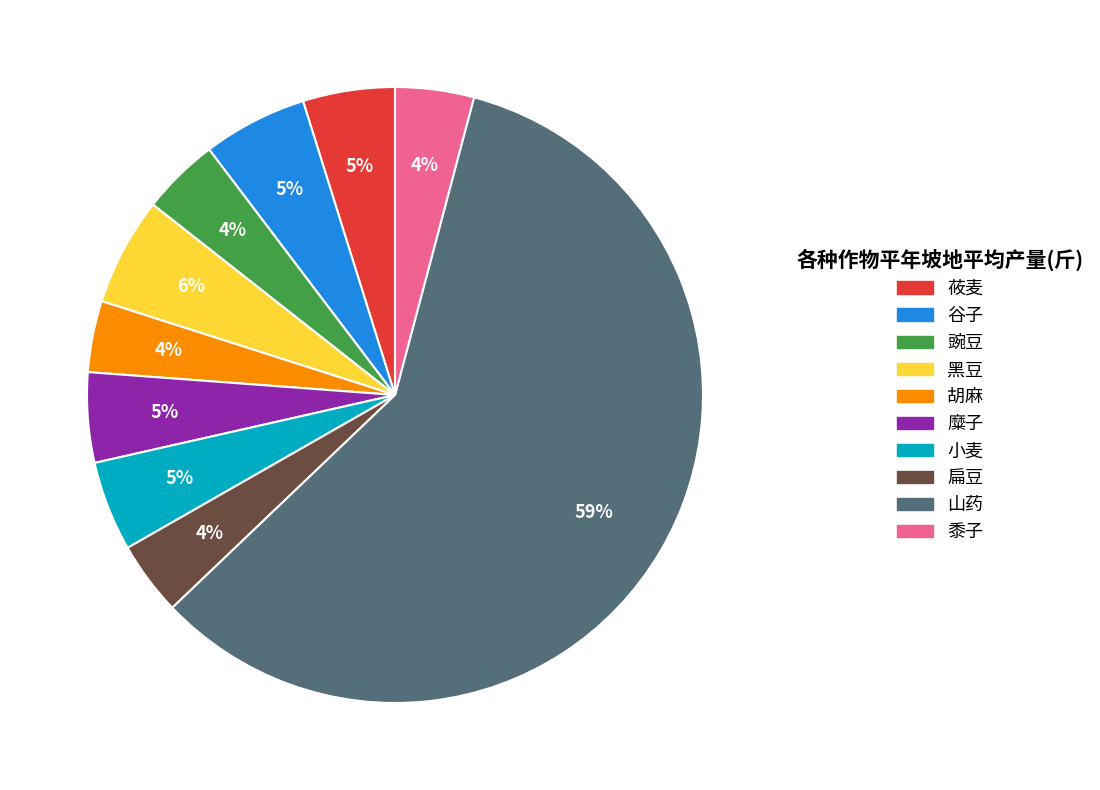

Between 莜麦 and 黑豆, which is larger?

黑豆